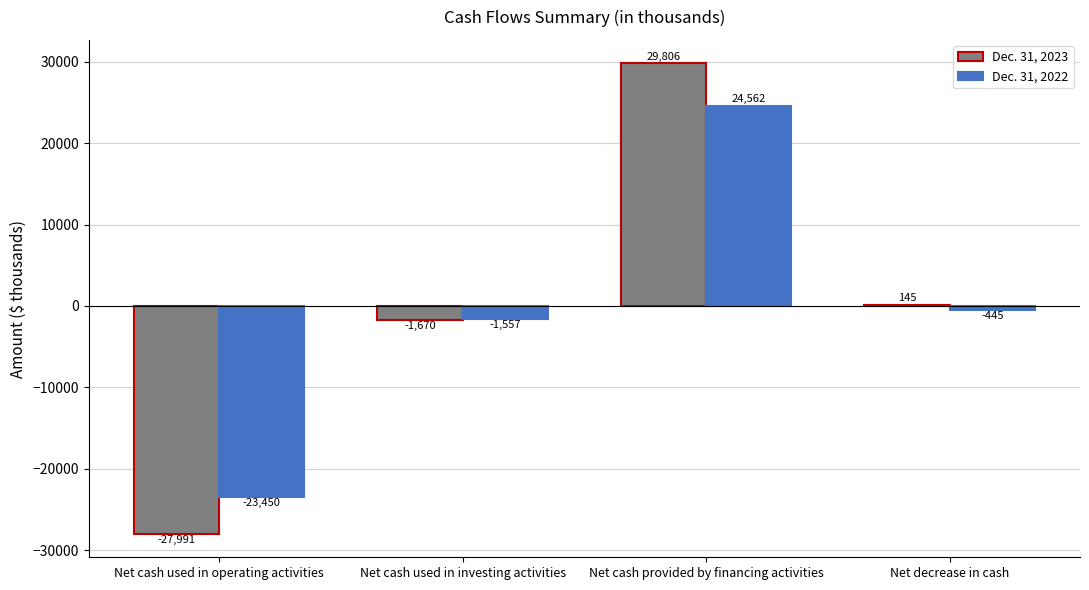

Between Net cash used in operating activities and Net cash provided by financing activities, which series saw the biggest shift?

Dec. 31, 2023